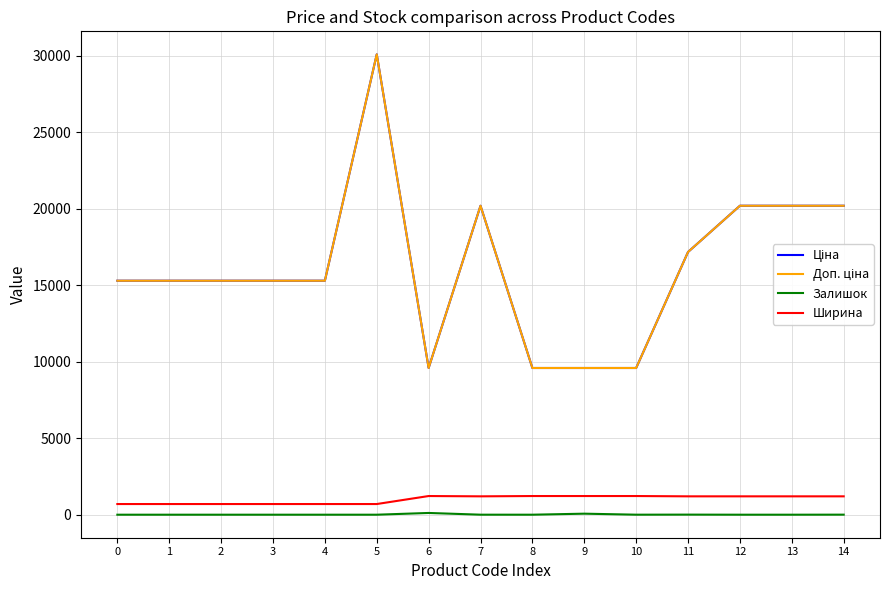

What is the value of the Ціна point at the 5th from the left?

15288.0